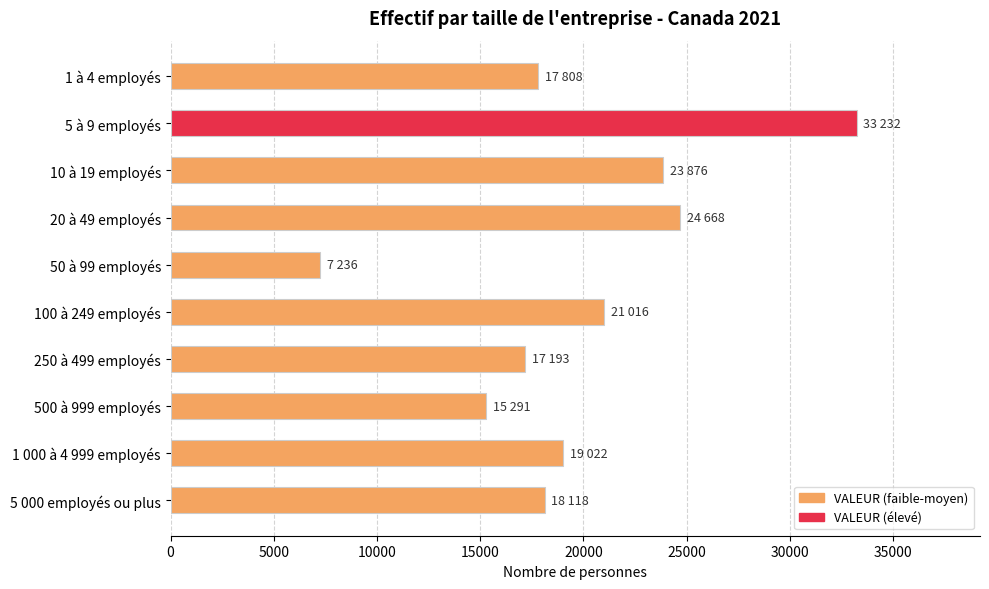

Are the bars horizontal?

Yes